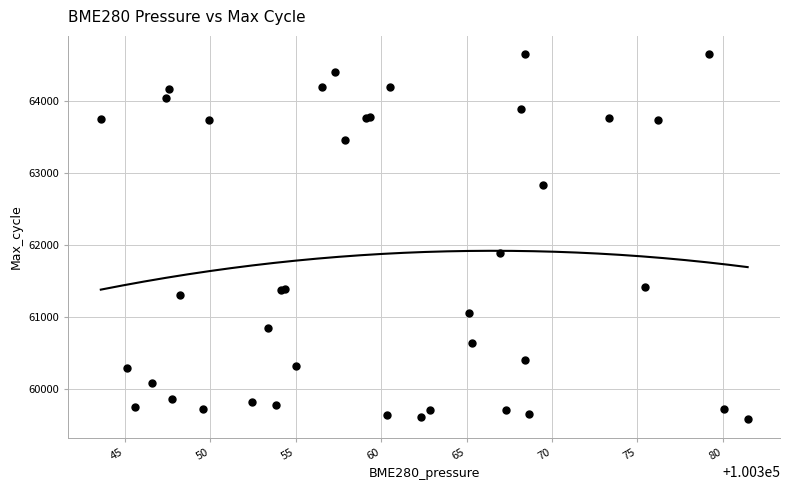

What Y value in the scatter plot is closest to 62118?

61899